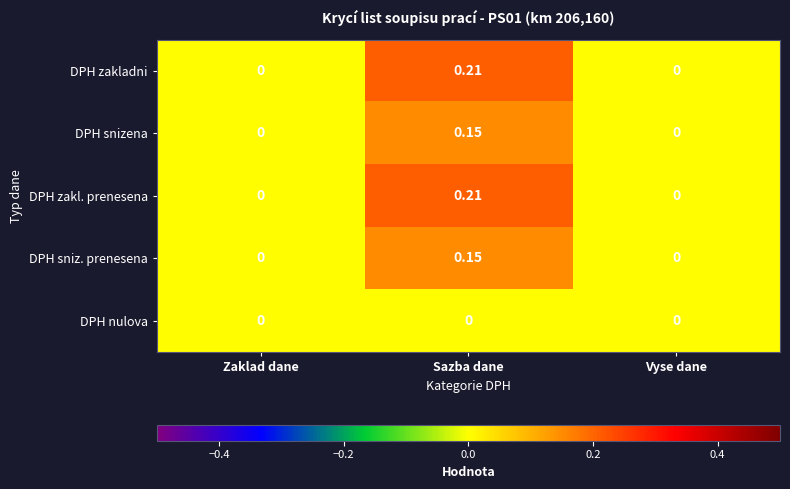

How many series are shown in this chart?

5